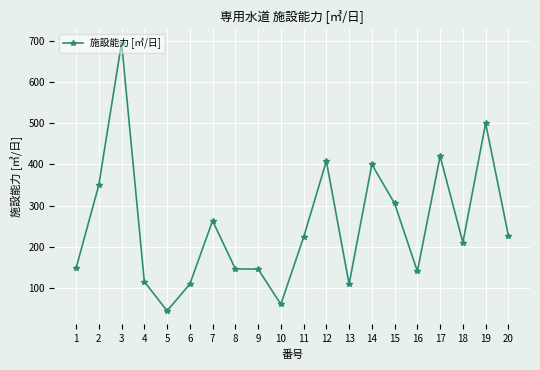

Where does the data first go above 223?

2